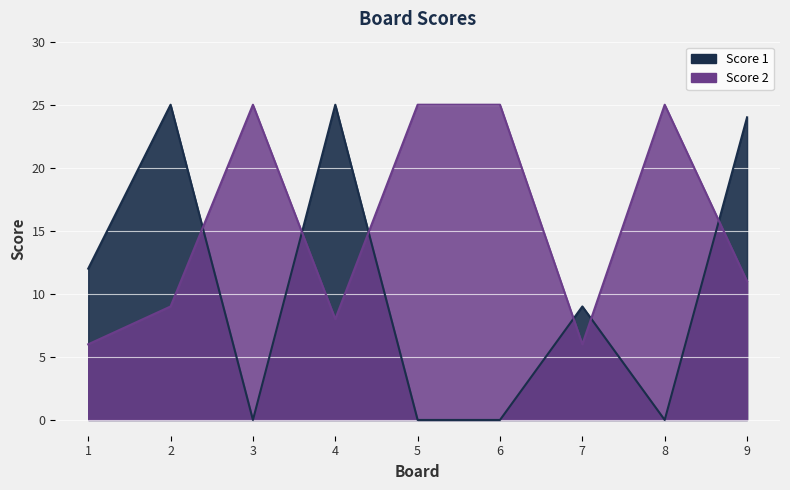

Where do Score 2 and Score 1 first cross each other?

2 and 3